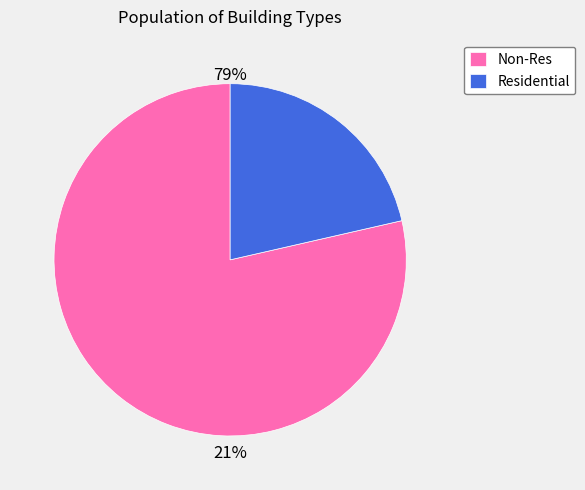

The Lodging - Hotel slice represents 1% of the pie. True or false?

False